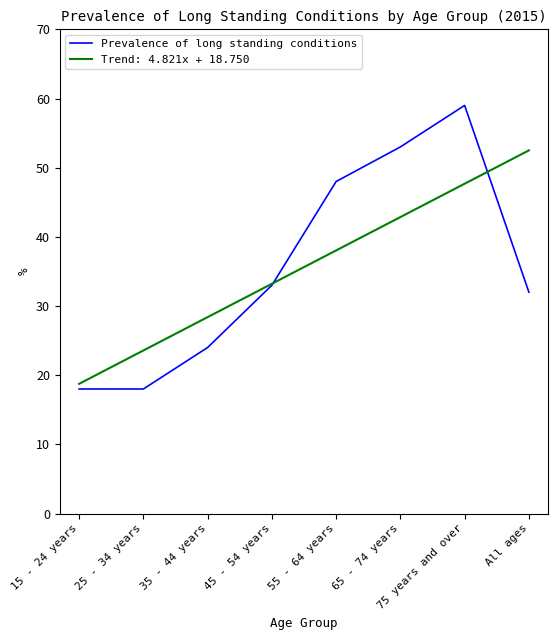

What position from the right is 75 years and over?

2